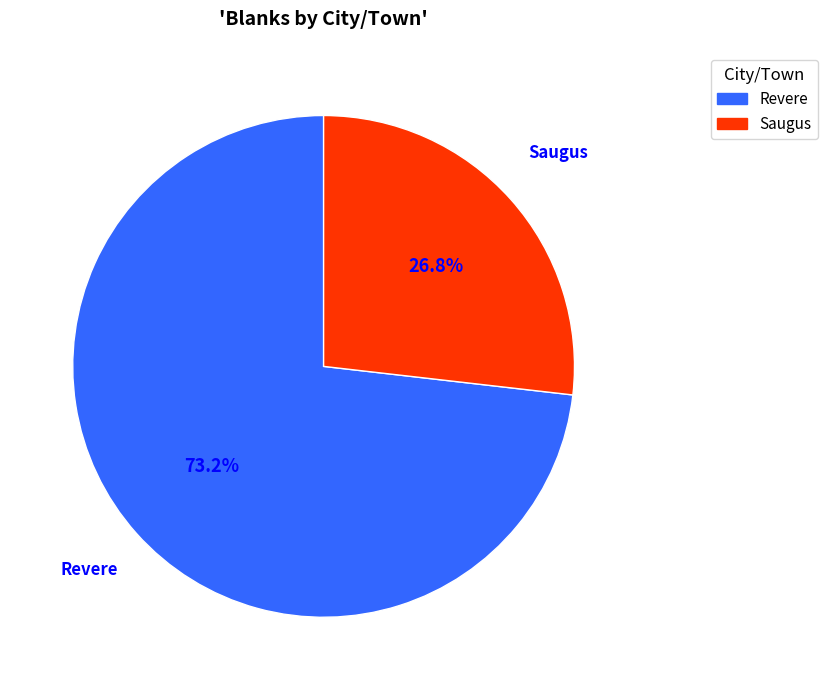

To the nearest percent, what is the average slice percentage?

50%